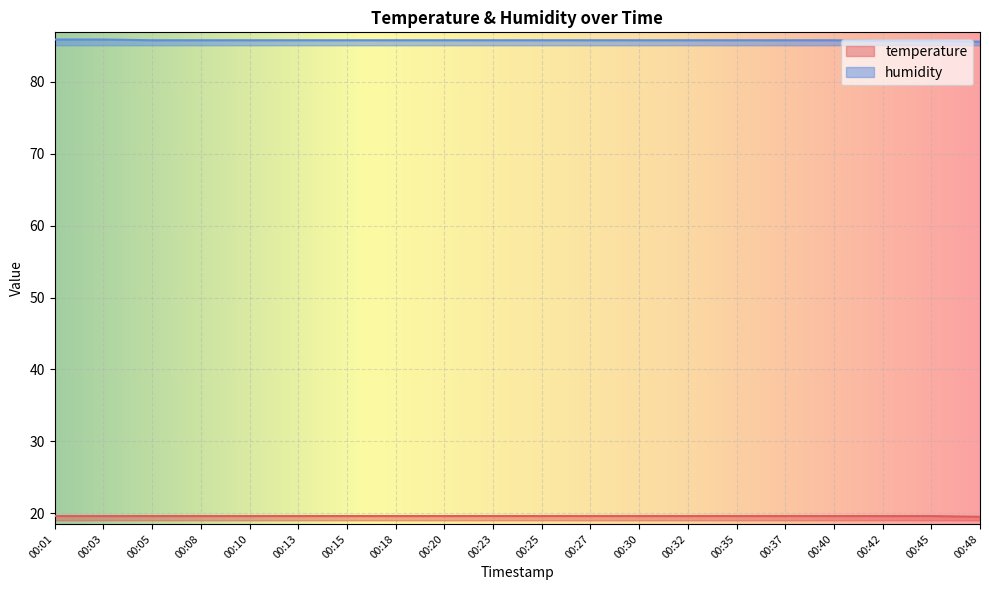

The value of temperature at 00:27 is 13.2. True or false?

False